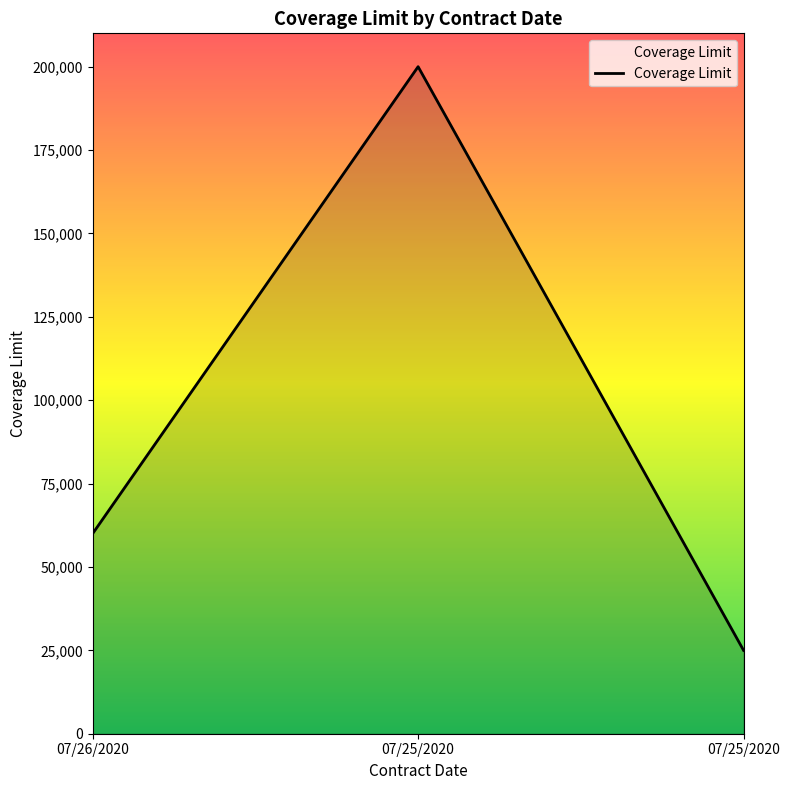

How many lines are shown in the chart?

1